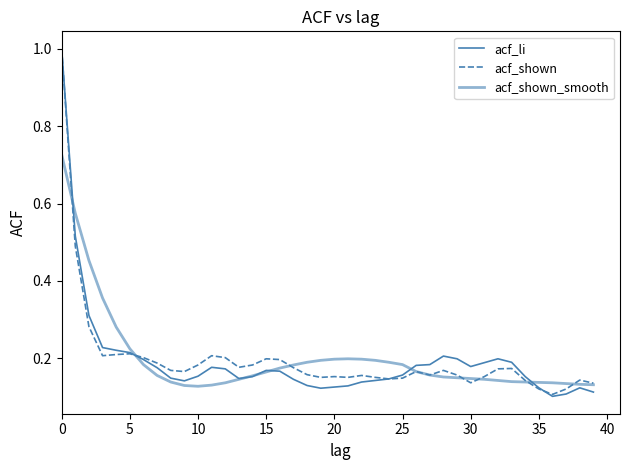

How many intersections are there between acf_li and acf_shown?

2